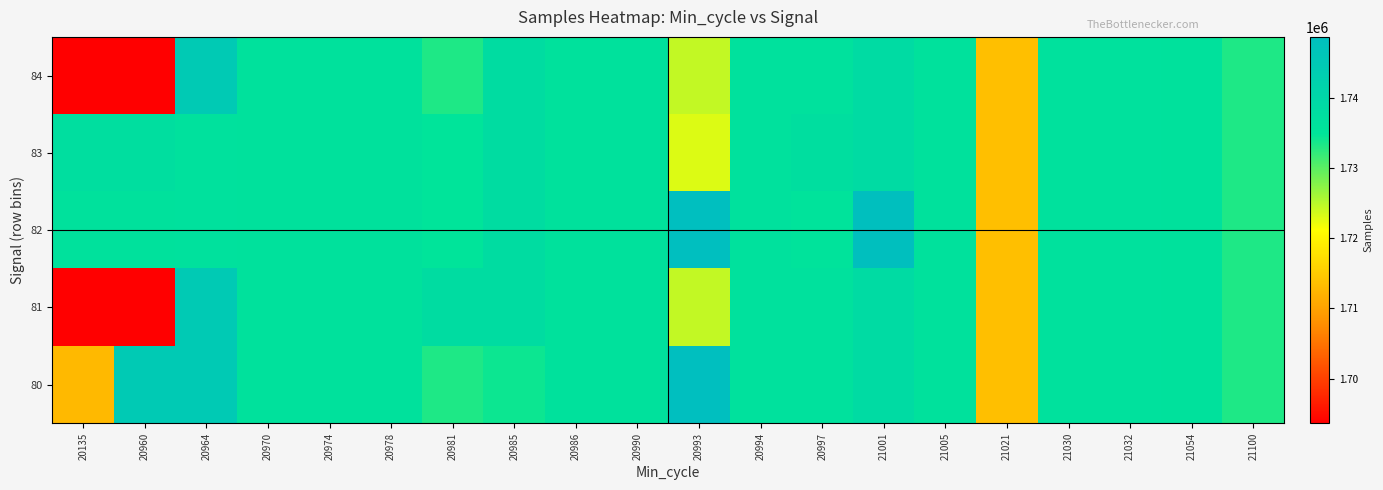

What is the total value across all series at 21021?

8567900